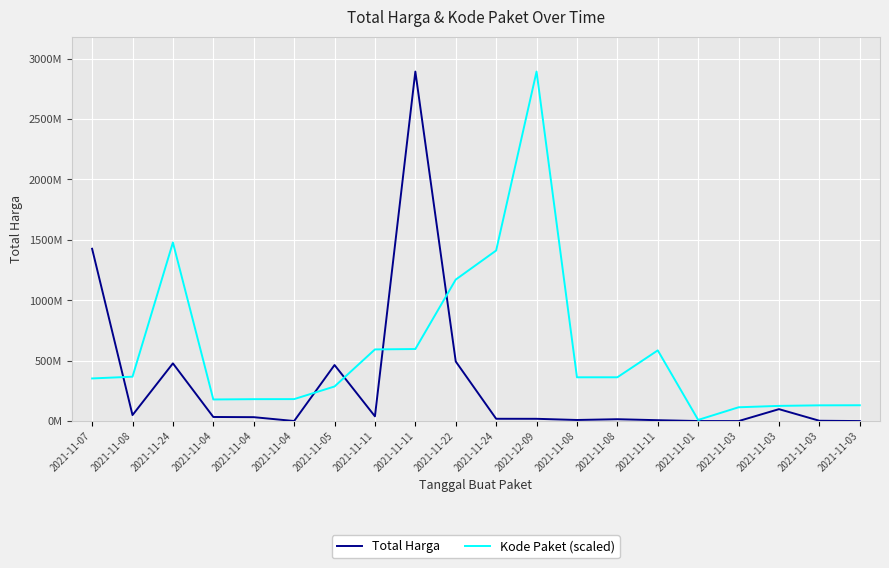

Where does the Kode Paket (scaled) series first go above 362301859?

2021-11-08